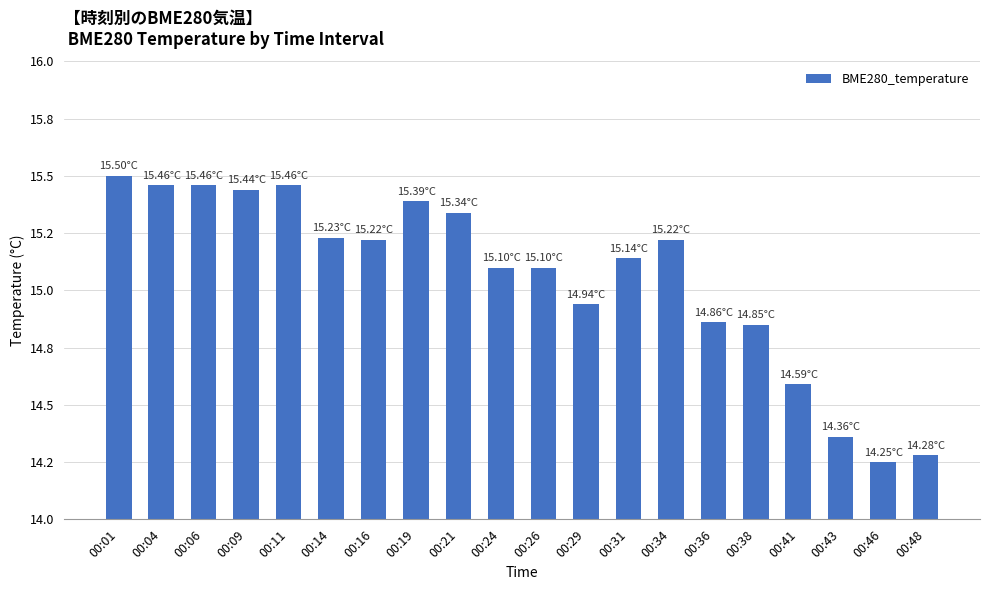

Which has a higher value, 00:38 or 00:11?

00:11